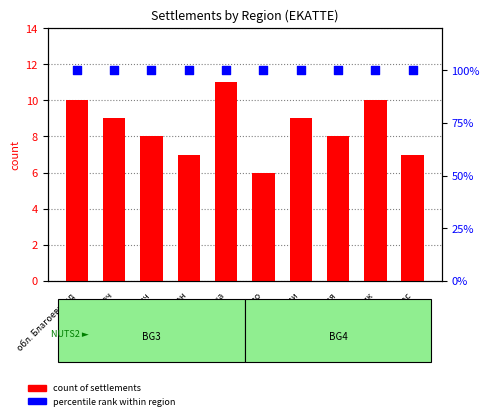

What is the total value across all series at обл. Габрово?

106